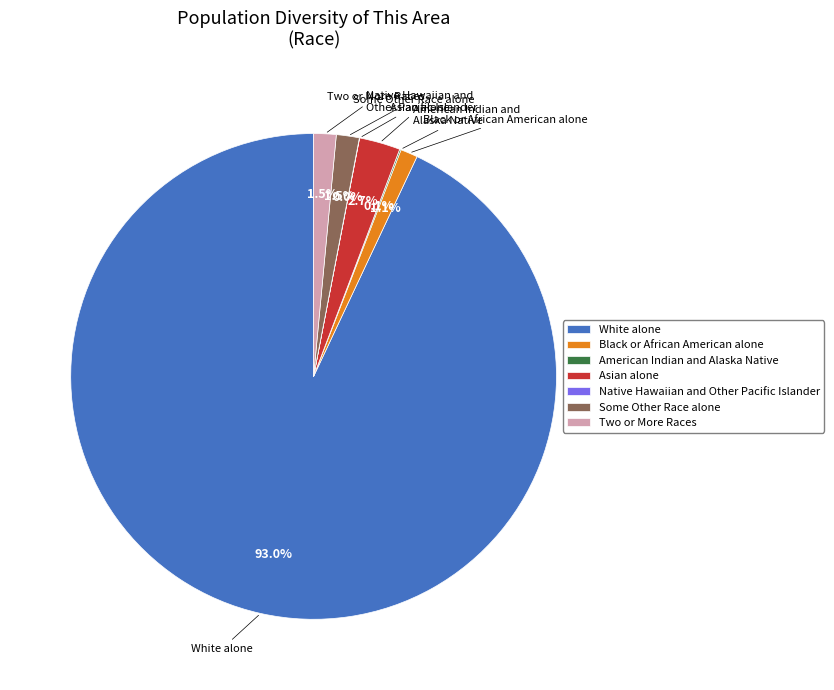

What is the ratio of the value at Two or More Races to the value at Some Other Race alone?

1.0